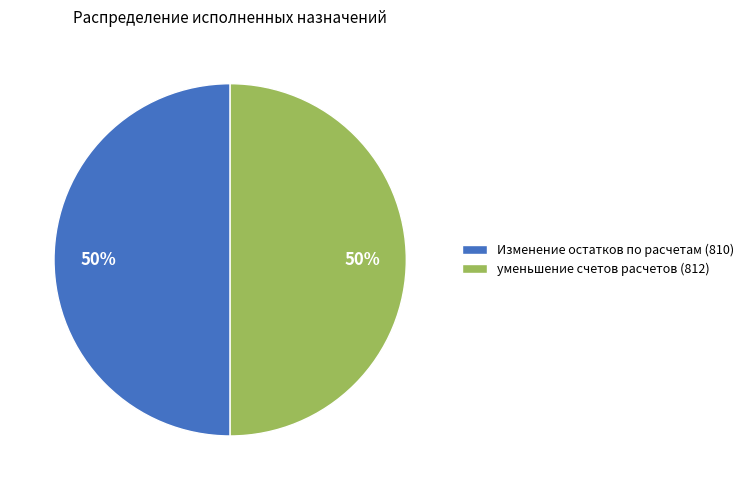

Combined, do уменьшение счетов расчетов (812) and Изменение остатков по расчетам (810) account for over 50%?

Yes